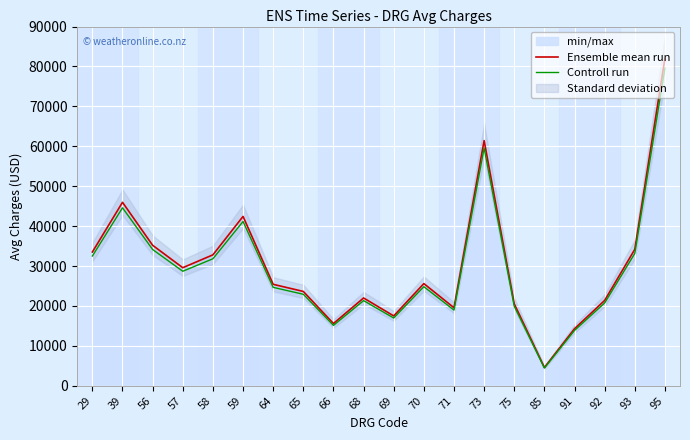

Which label corresponds to the largest value in the chart?

95